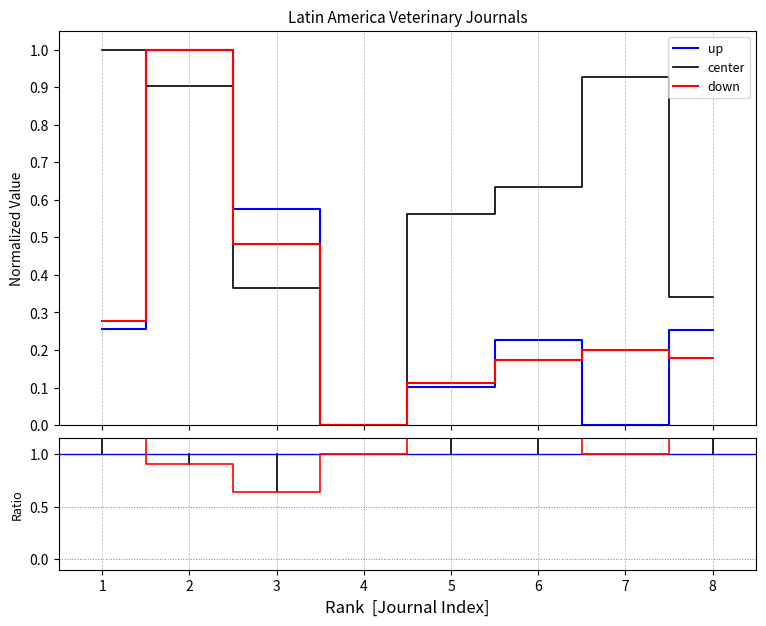

True or false: H index has a value of 1.0 at 1.

True